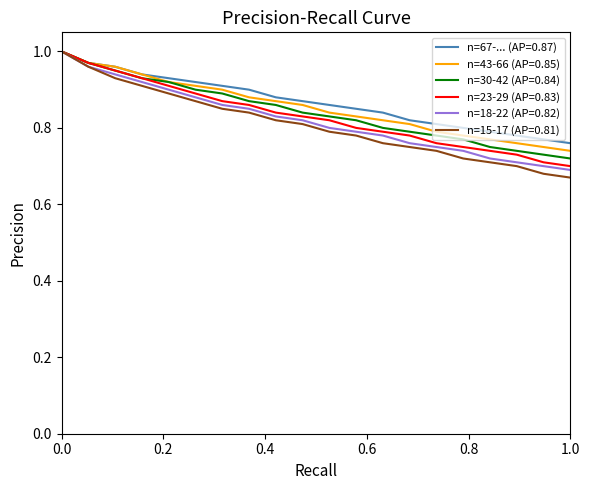

Which series has the largest range (max minus min)?

n=15-17 (AP=0.81)